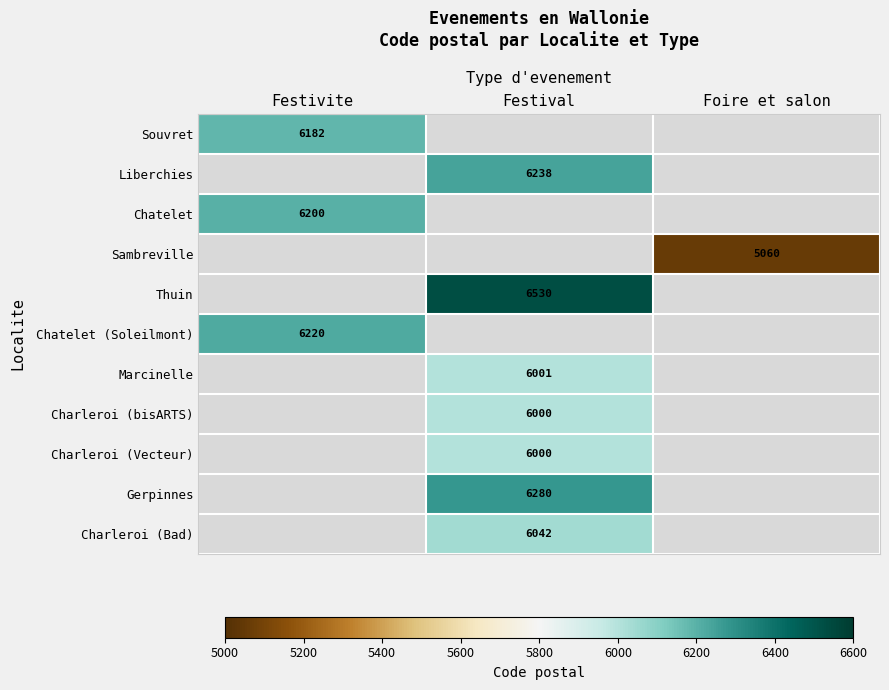

Is the value of Chatelet at Festivite greater than the value of Gerpinnes at Festival?

No